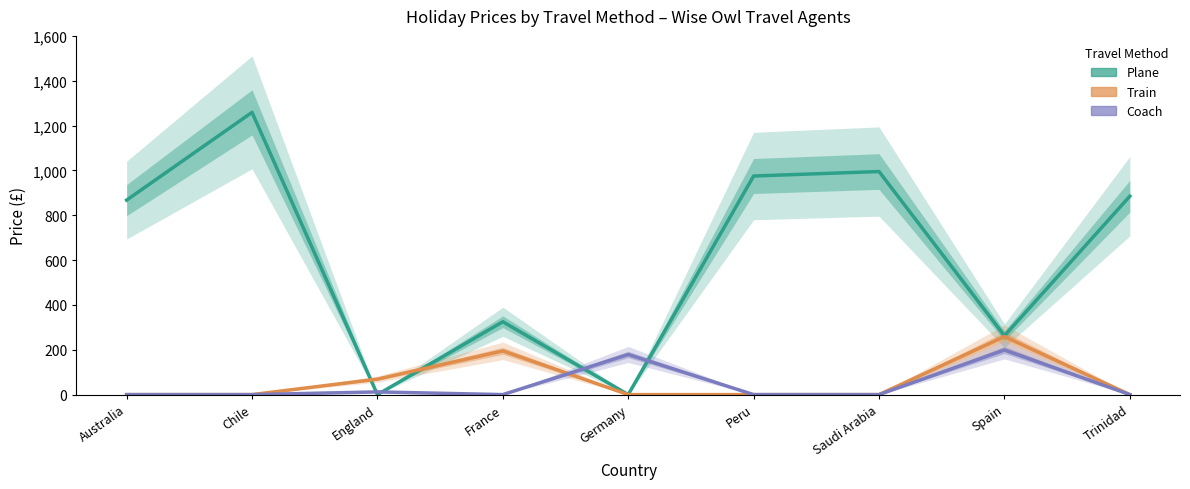

What are all the series names shown in the legend?

Plane, Train, Coach